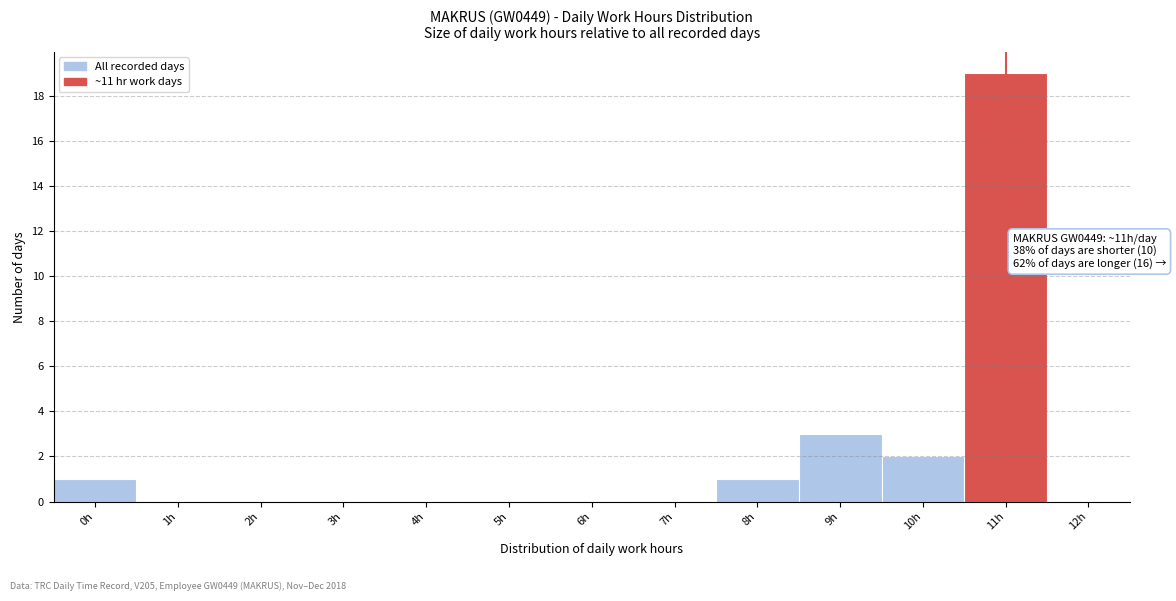

Reading left to right, transcribe all the data shown in this chart.

0h=1	1h=0	2h=0	3h=0	4h=0	5h=0	6h=0	7h=0	8h=1	9h=3	10h=2	11h=19	12h=0